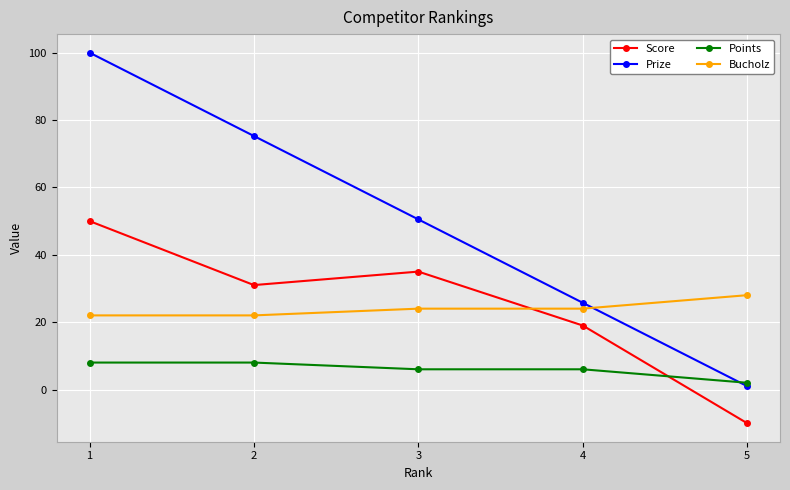

The Score series shows 50.0 at 1. True or false?

True